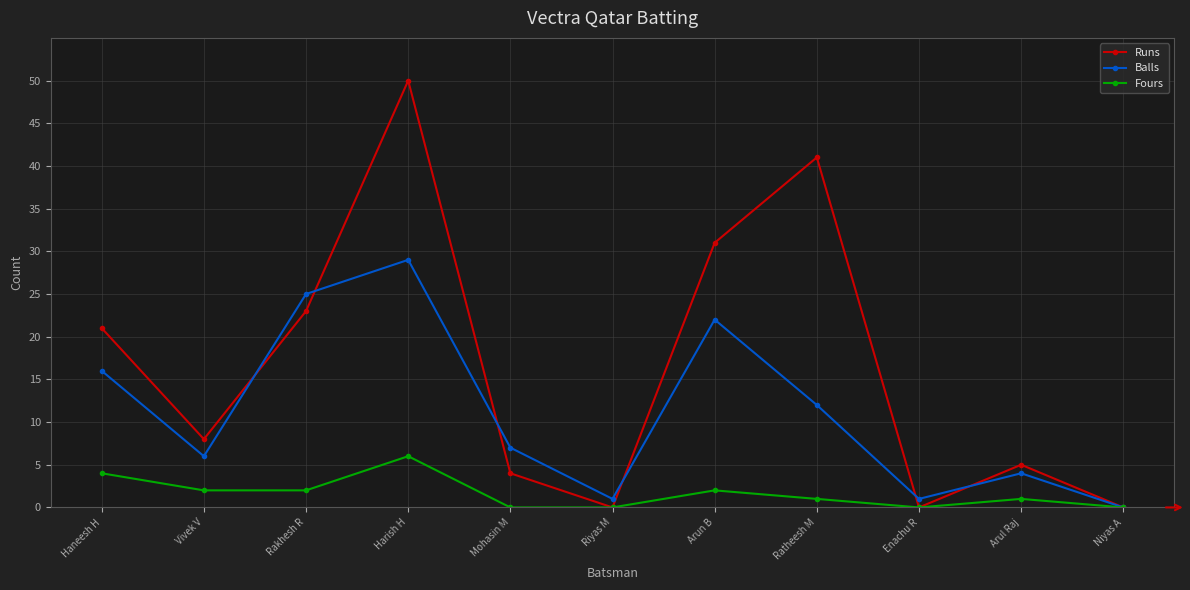

The Fours series shows 1 at Arul Raj. True or false?

True